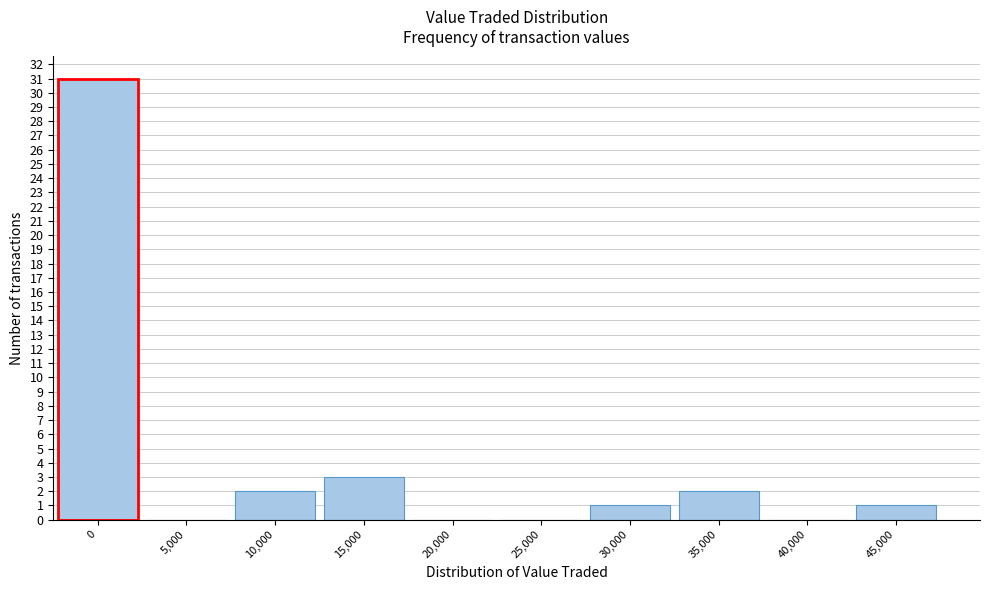

Reading left to right, list all the values displayed in this chart.

0=31	5,000=0	10,000=2	15,000=3	20,000=0	25,000=0	30,000=1	35,000=2	40,000=0	45,000=1